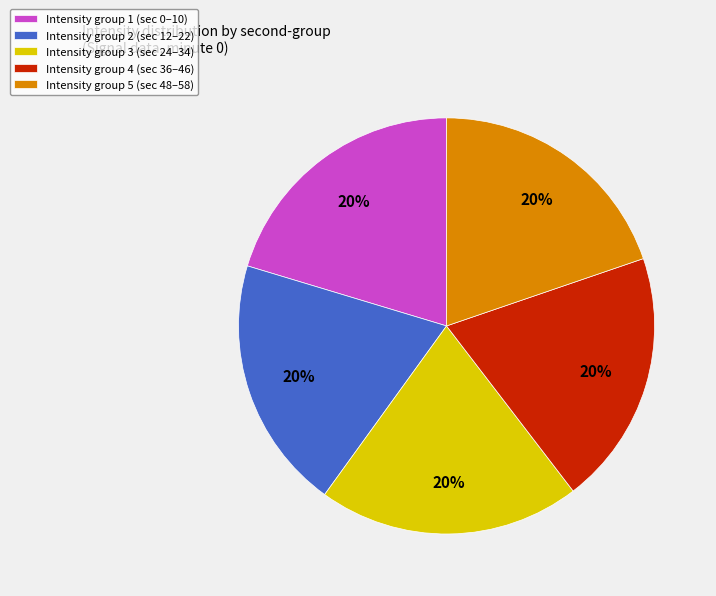

Does Intensity group 4 (sec 36–46) account for over 50% of the chart?

No